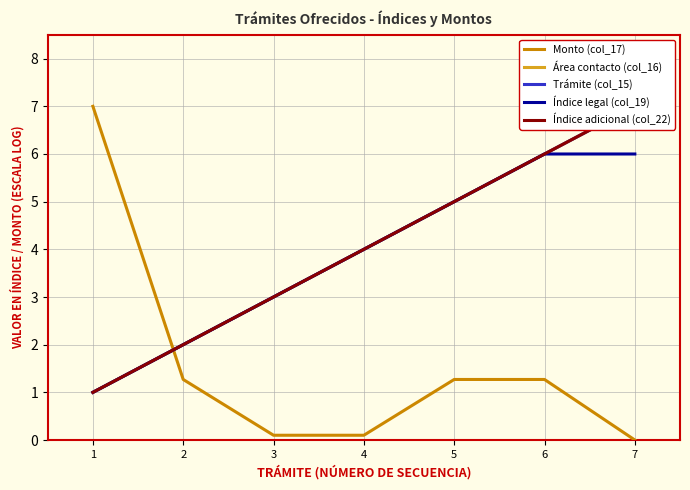

At how many categories does at least one series exceed 6?

2